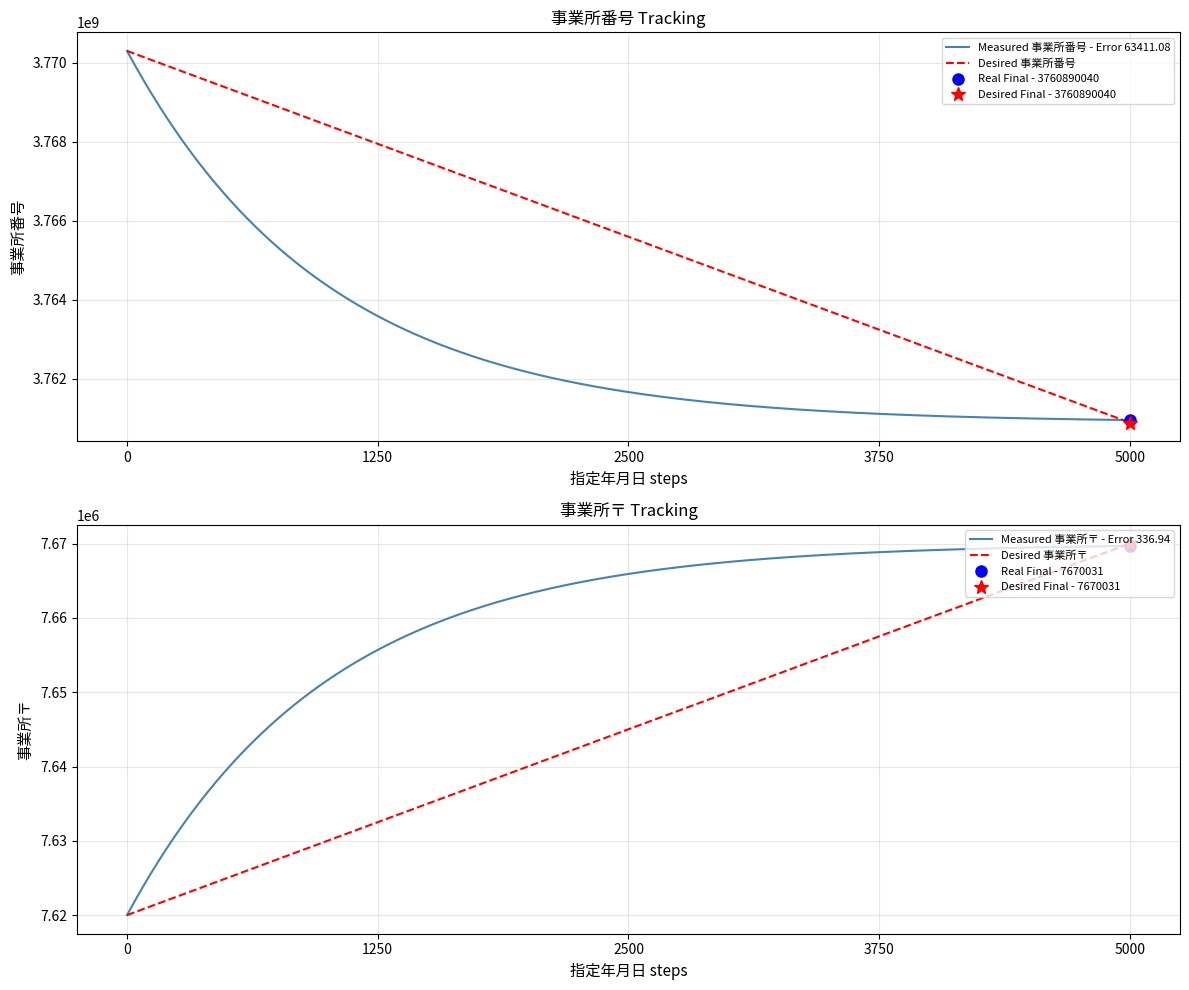

Reading left to right, transcribe all the data shown in this chart.

事業所番号: 2015-04-01=3770301079	2021-03-31=3760890040
事業所〒: 2015-04-01=7620025	2021-03-31=7670031